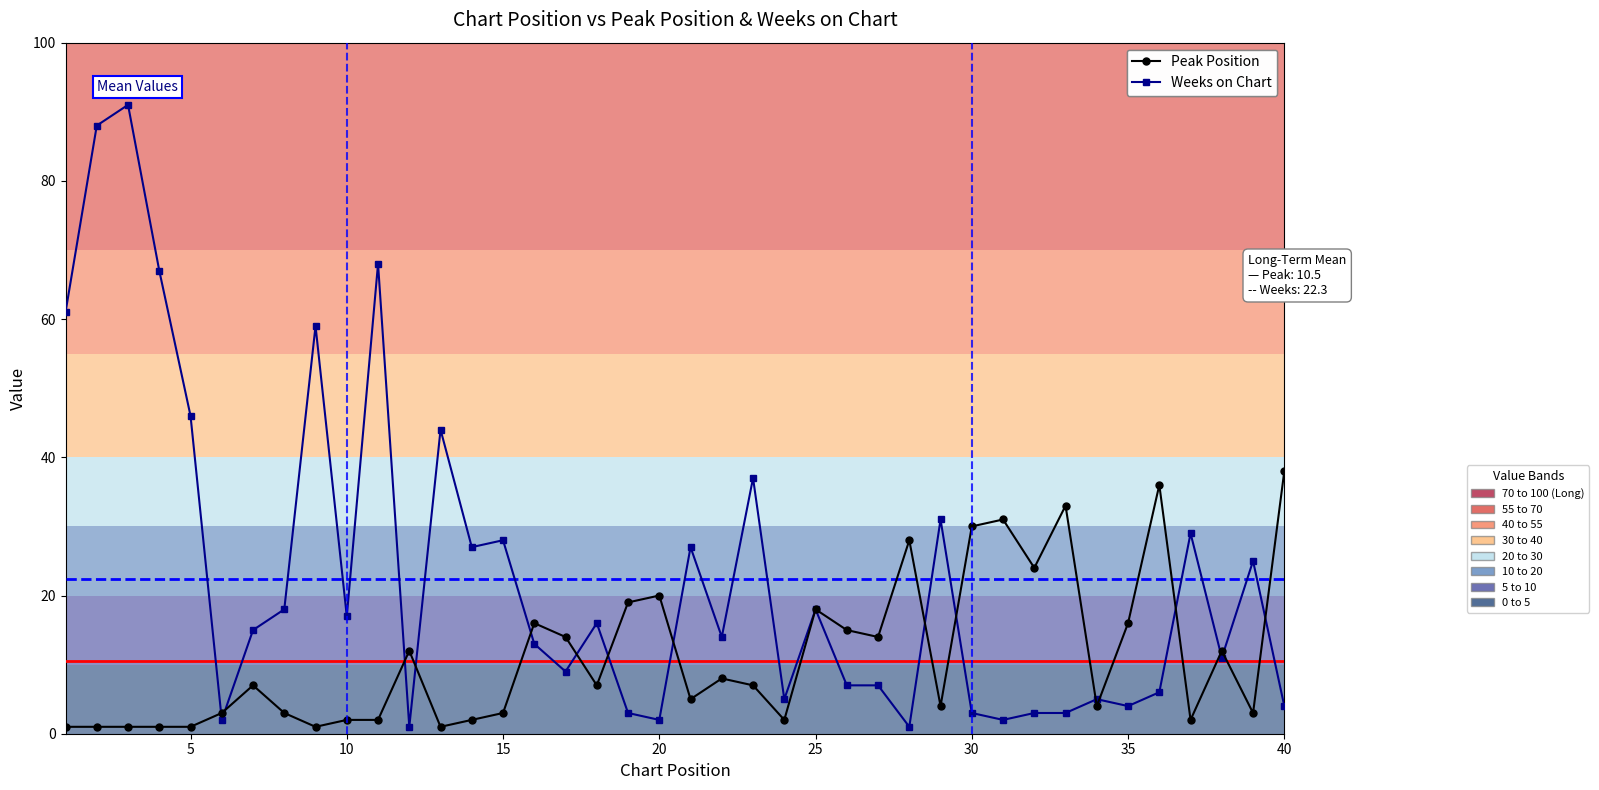

Does the chart display data point markers on the line(s)?

Yes